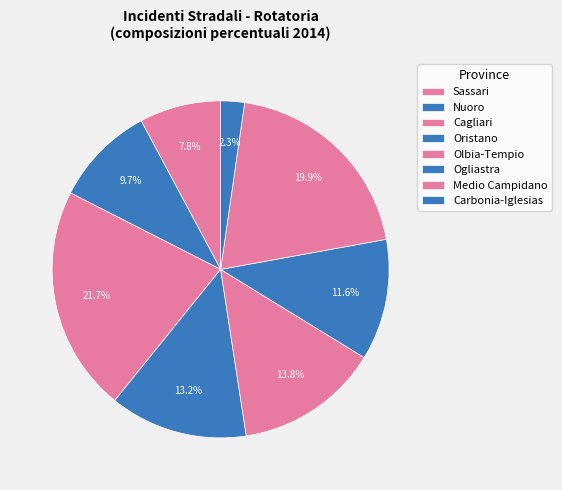

Which category has the smallest portion of the pie?

Carbonia-Iglesias